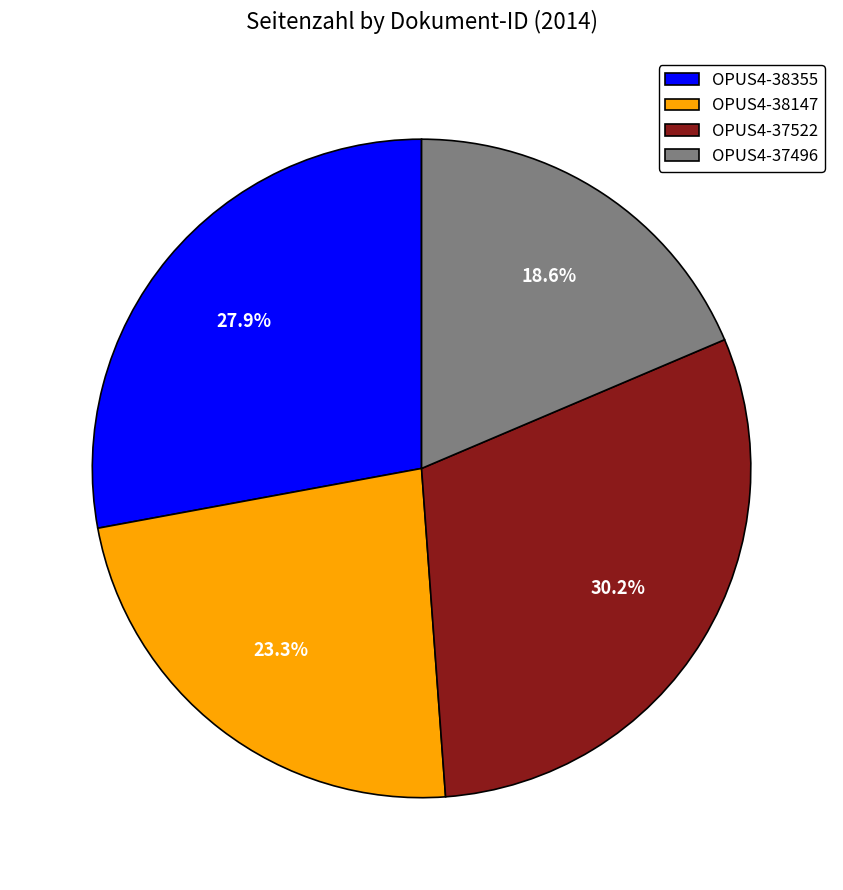

Approximately how many times larger is the value at OPUS4-37496 compared to OPUS4-38147?

0.8